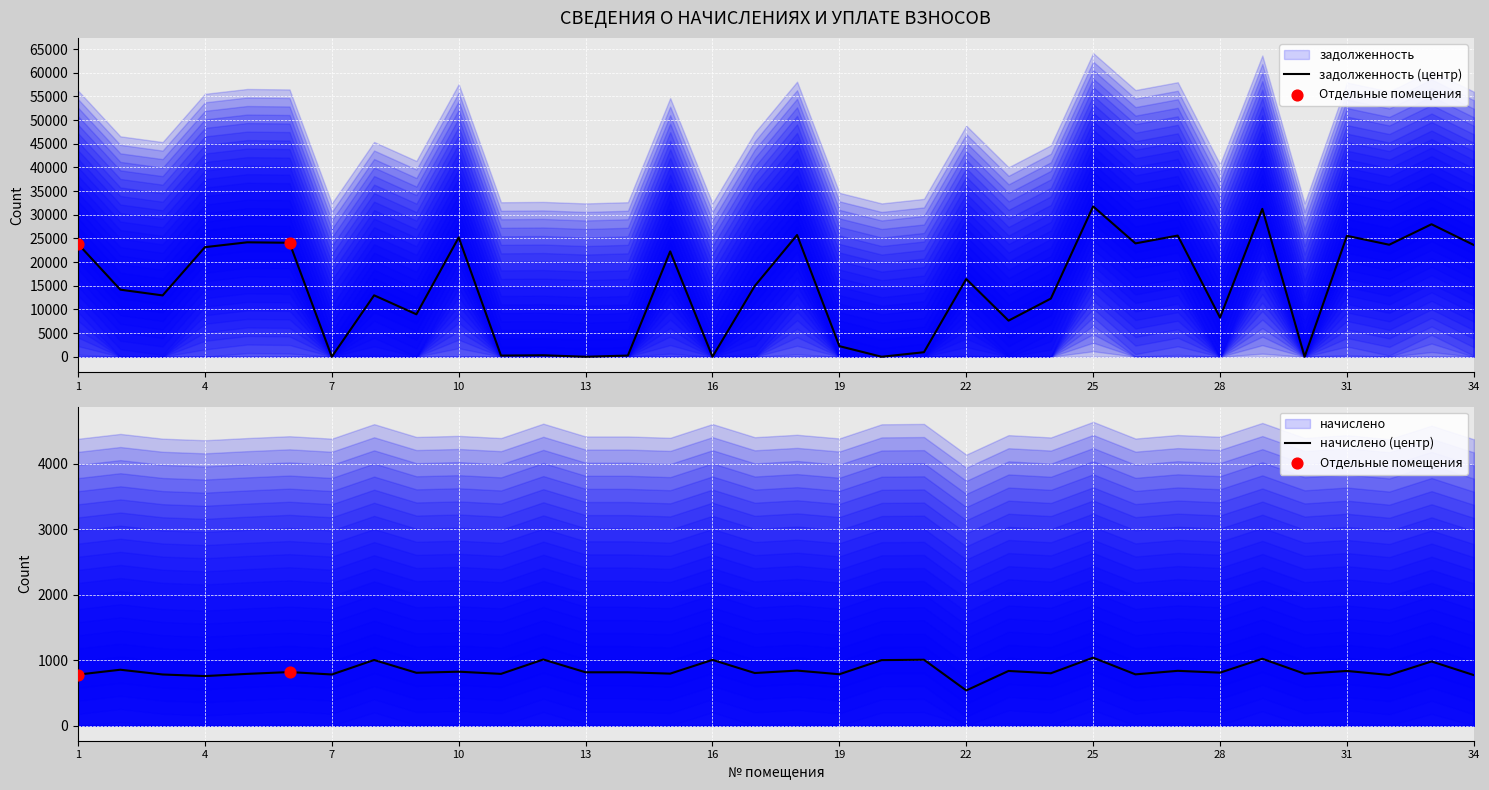

Which series reaches the maximum Y coordinate?

задолженность